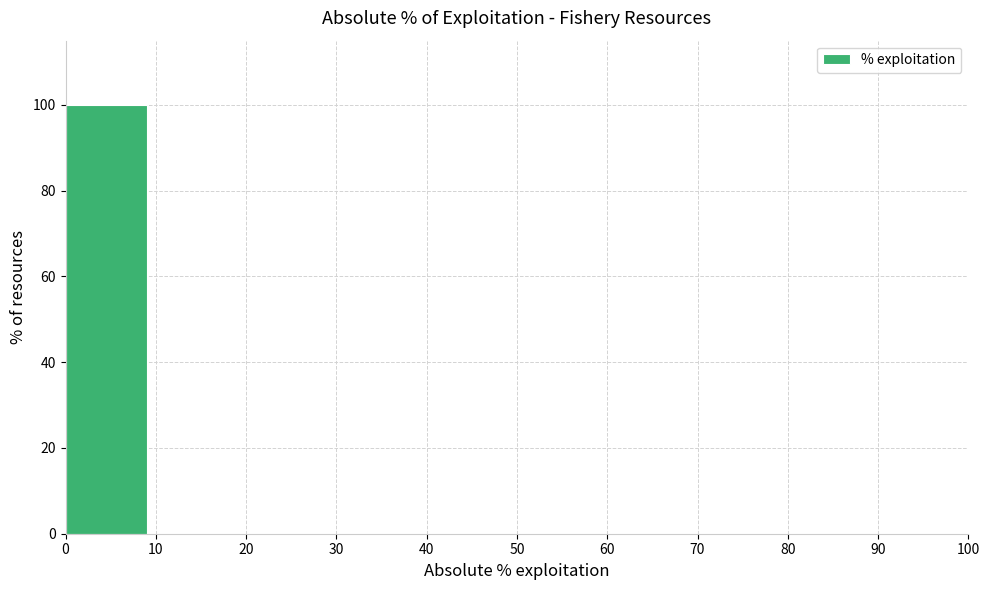

Which range on the x-axis has the tallest bar?

0 to 10